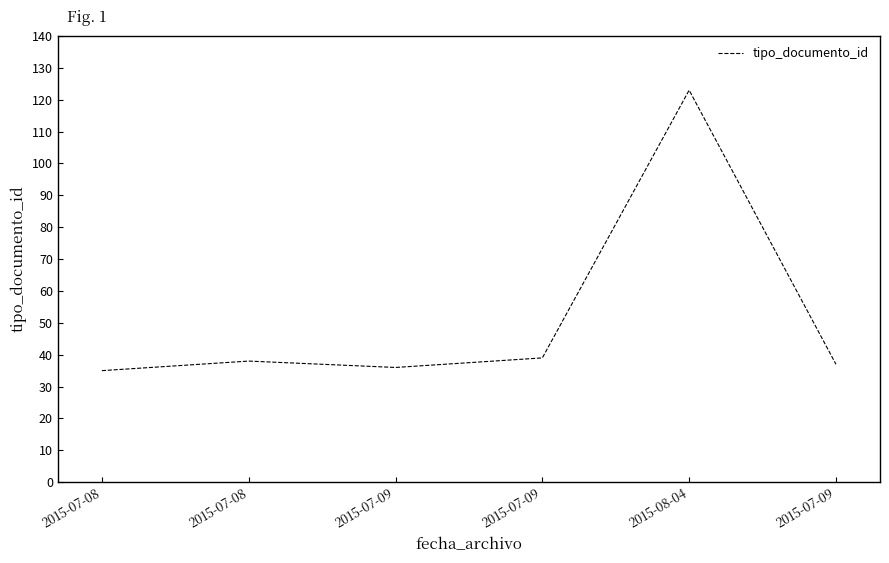

What is the maximum value shown in the chart?

123